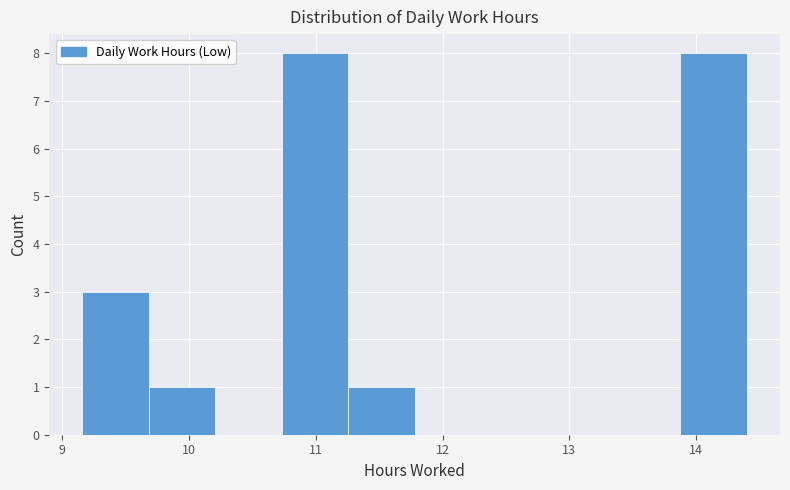

Reading left to right, list every bar in this chart as the range it spans on the x-axis followed by its height. Neither the bar edges nor the heights are printed on the chart, so give them approximately, as read against the axes.

9.2 to 9.7: 3
9.7 to 10.2: 1
10.2 to 10.7: 0
10.7 to 11.3: 8
11.3 to 11.8: 1
11.8 to 12.3: 0
12.3 to 12.8: 0
12.8 to 13.4: 0
13.4 to 13.9: 0
13.9 to 14.4: 8